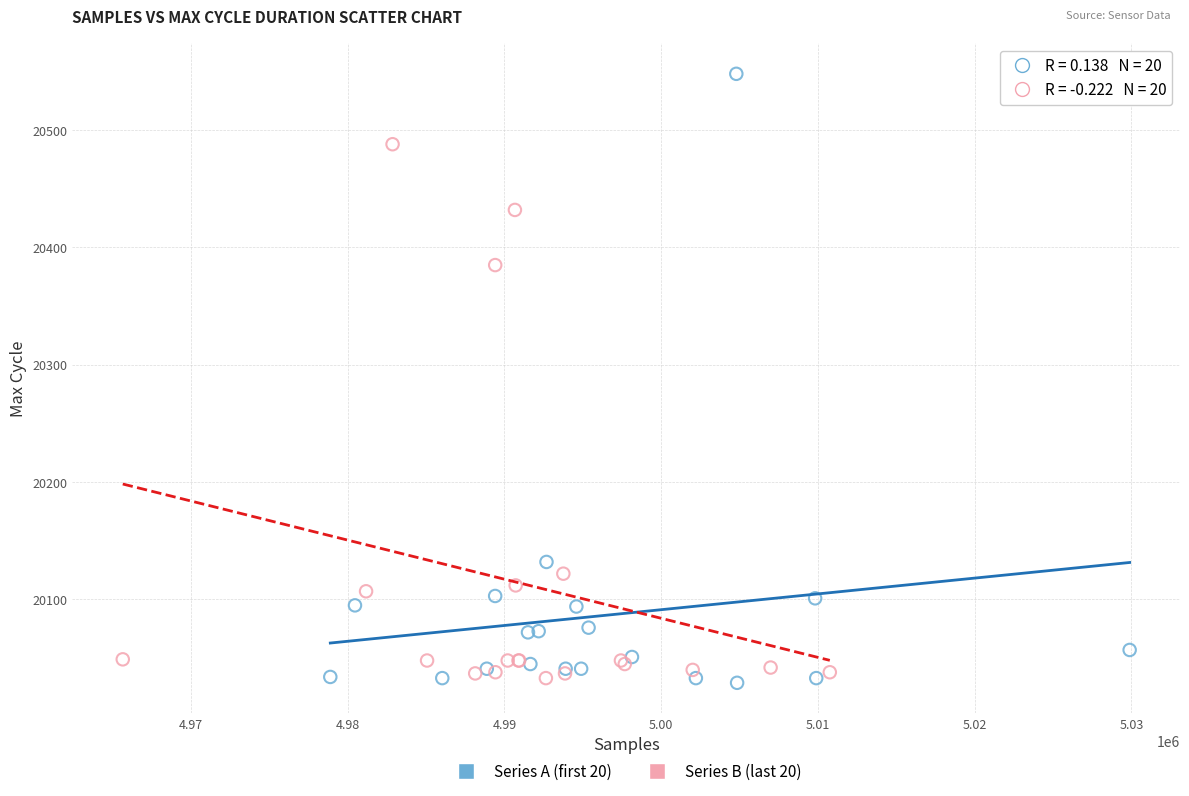

Which series has the largest Y range (max minus min)?

Series A (first 20)